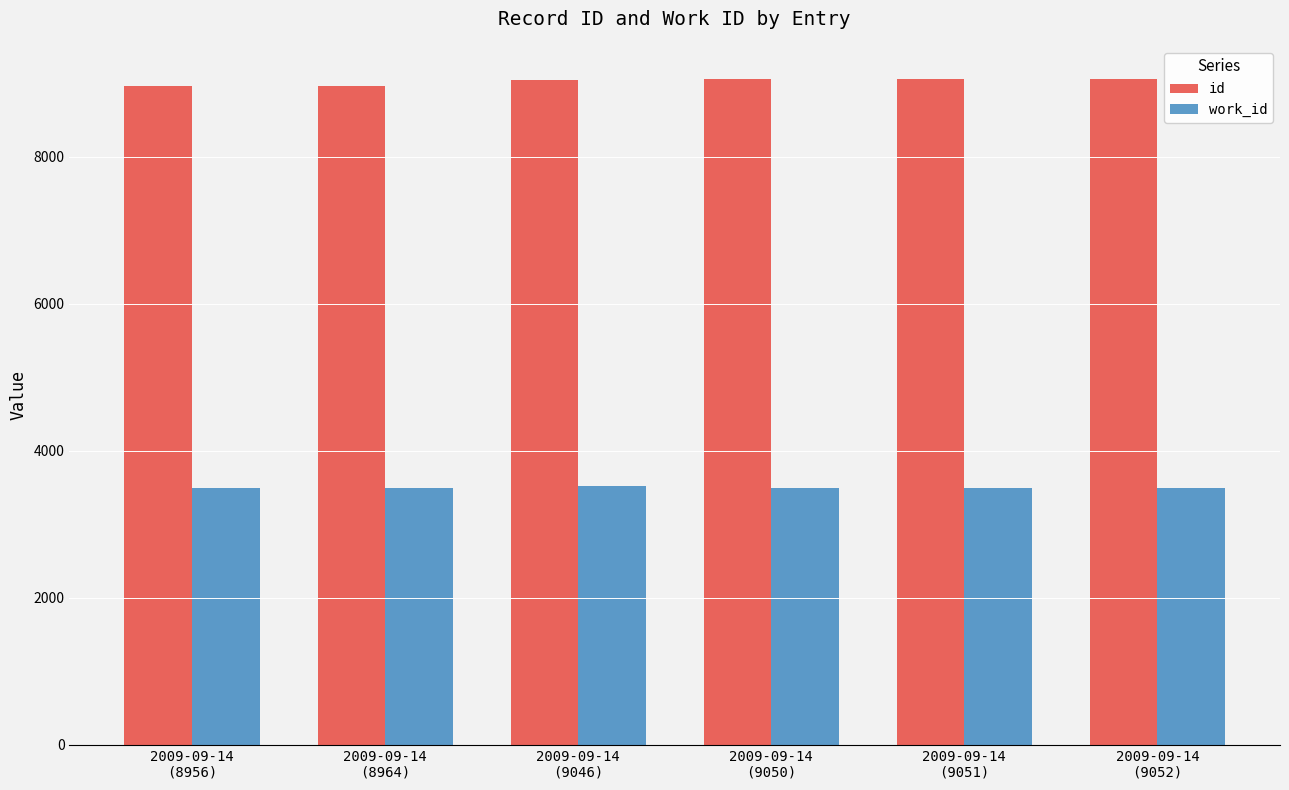

At how many categories does at least one series exceed 7543?

6